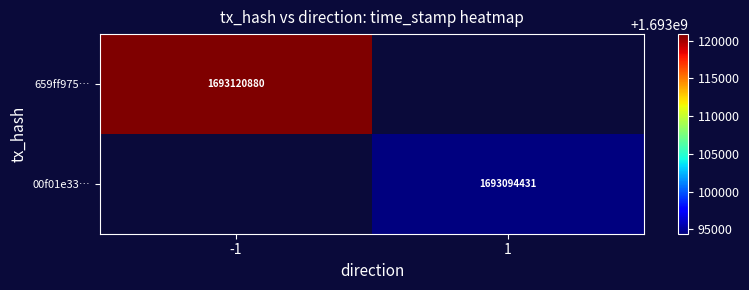

How many categories are shown in the chart?

2